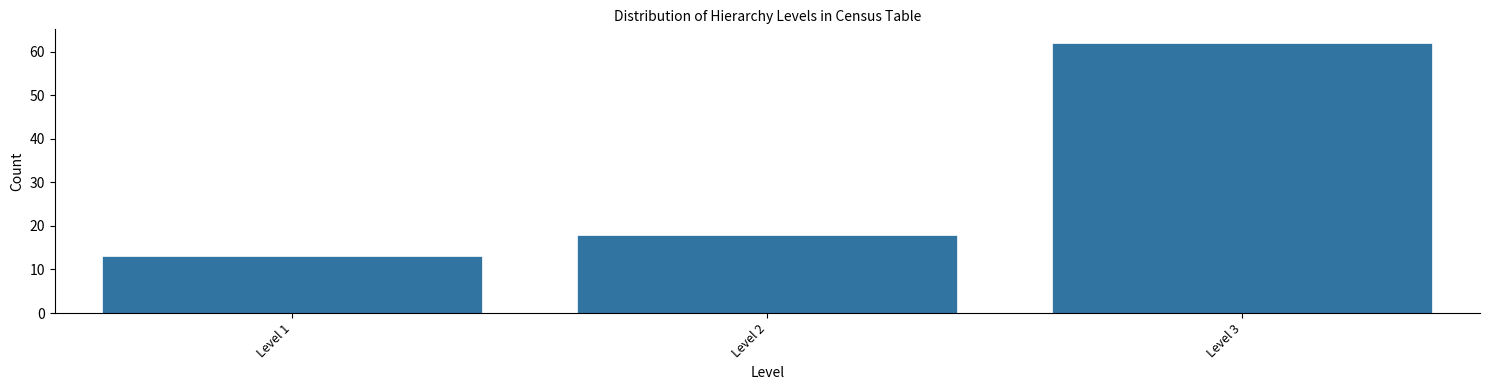

Reading right to left, transcribe all the data shown in this chart.

Level 3=62	Level 2=18	Level 1=13